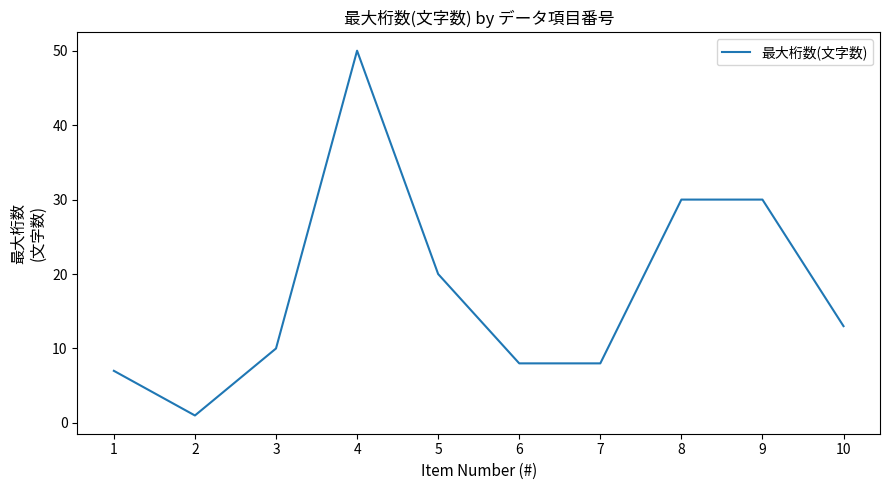

Where is the first local minimum?

2